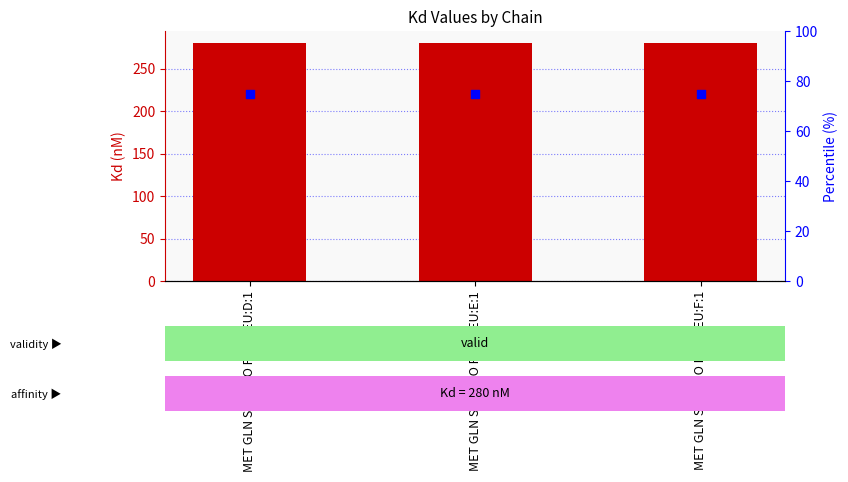

Which series reaches the minimum Y coordinate?

percentile rank within the sample